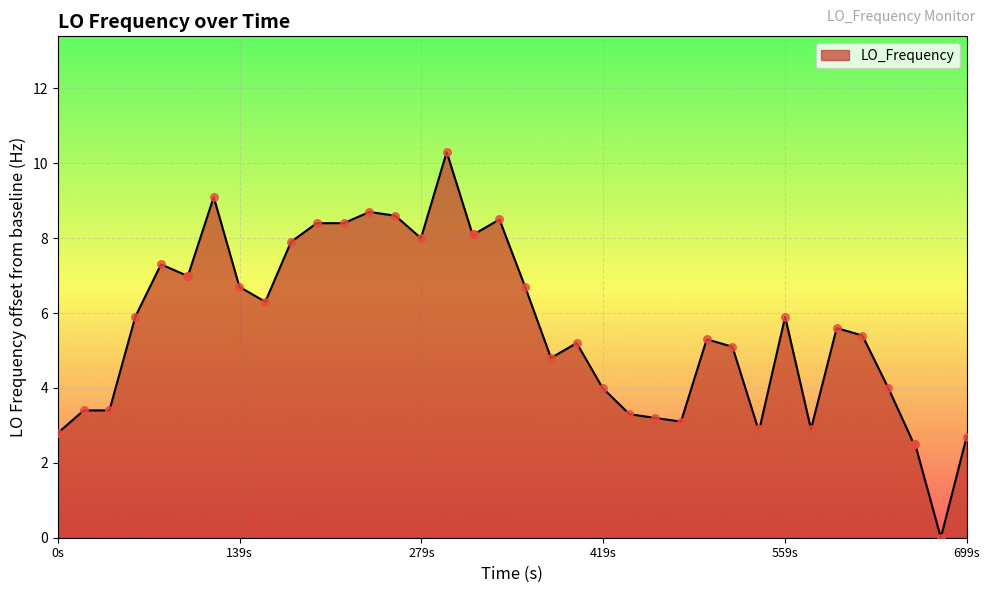

What is the maximum value shown in the chart?

10.3